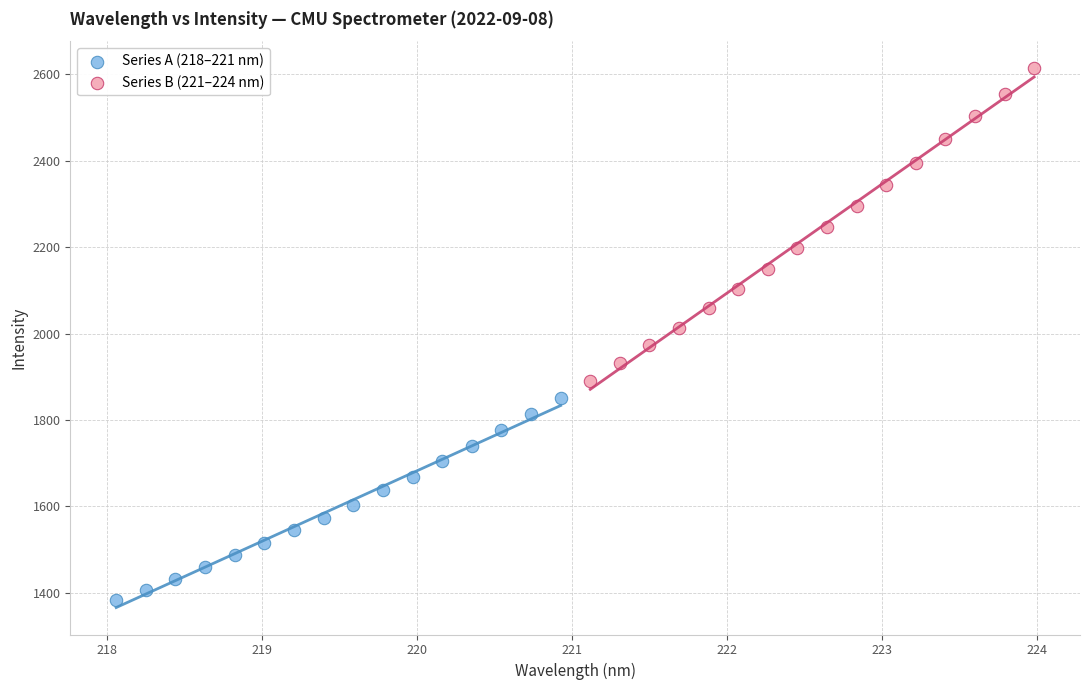

Which series reaches the minimum Y coordinate?

Series A (218–221 nm)